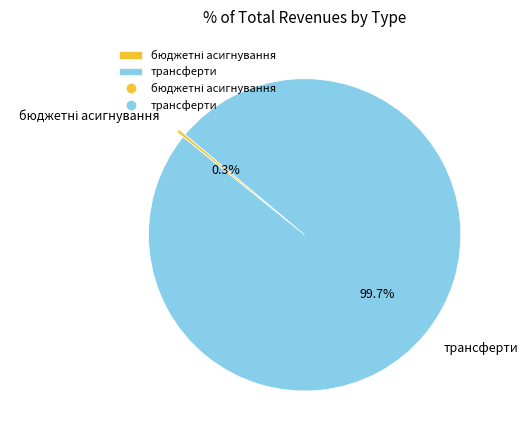

Which slice represents more than half of the pie?

трансферти